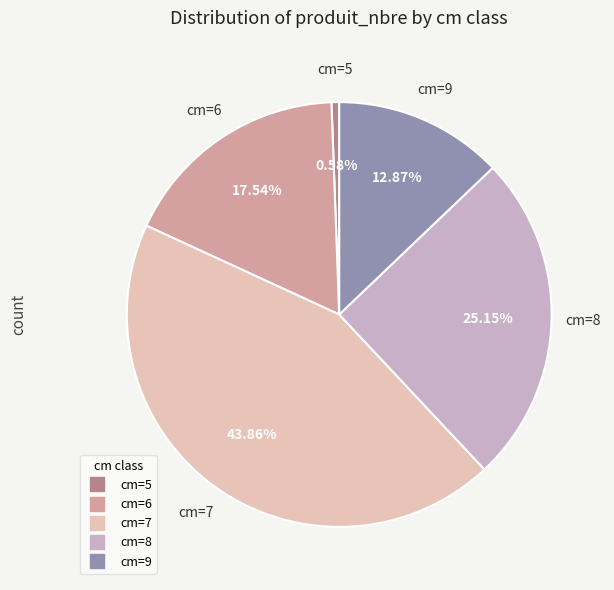

Is there a majority slice in this chart?

No